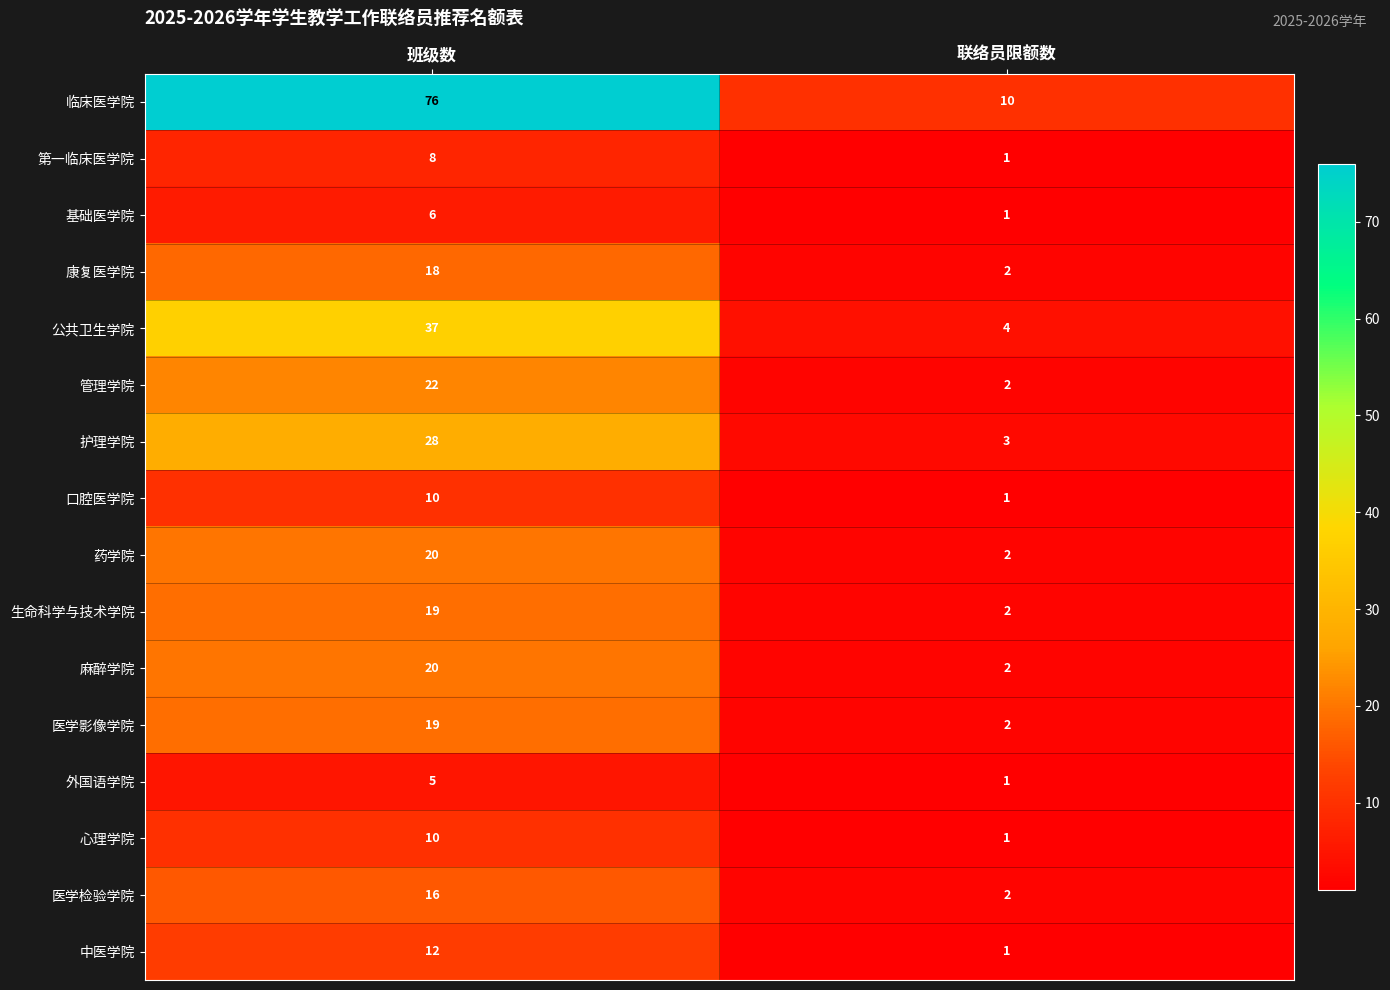

What is the difference between the maximum and minimum values in the 中医学院 series?

11